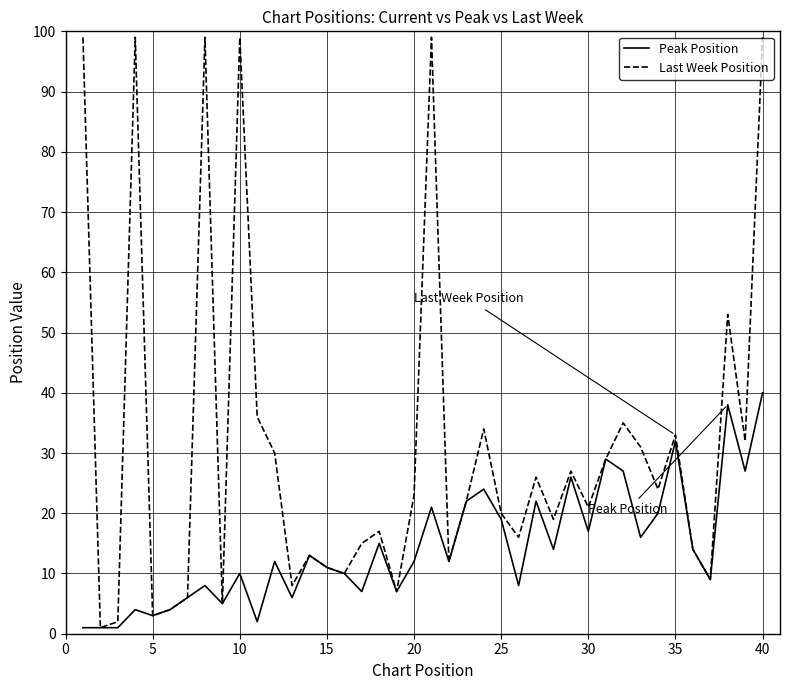

List the series in order of their peak value, highest first.

Last Week Position, Peak Position